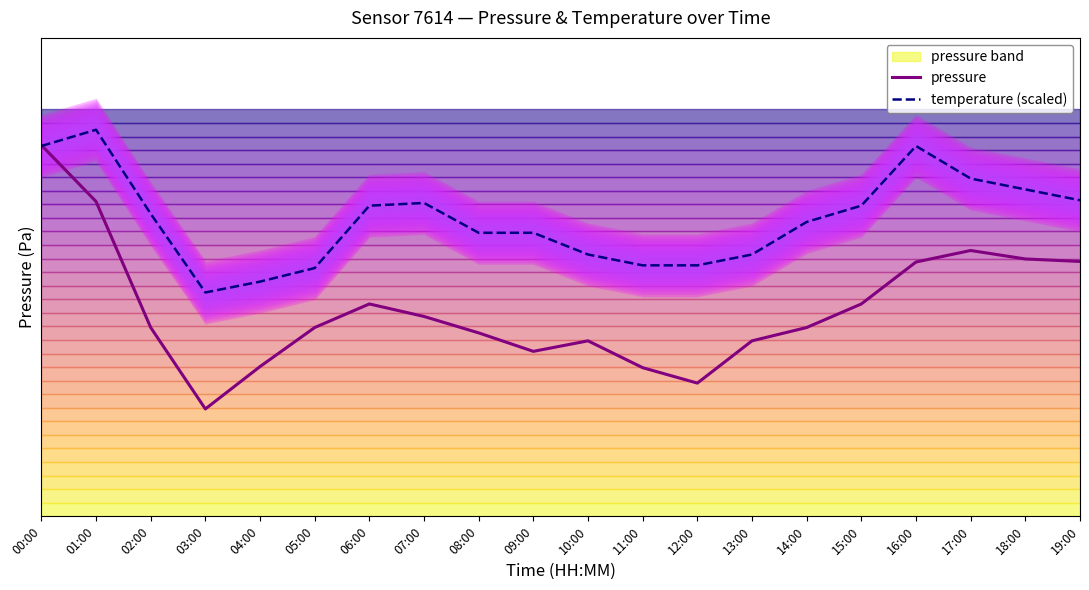

What is the sum of all temperature (scaled) values?

1934074.0